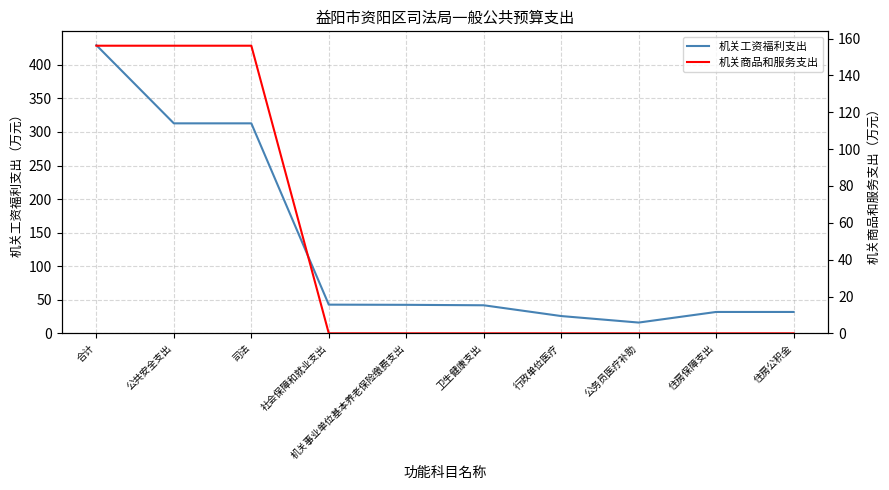

Does the chart have visible grid lines?

Yes